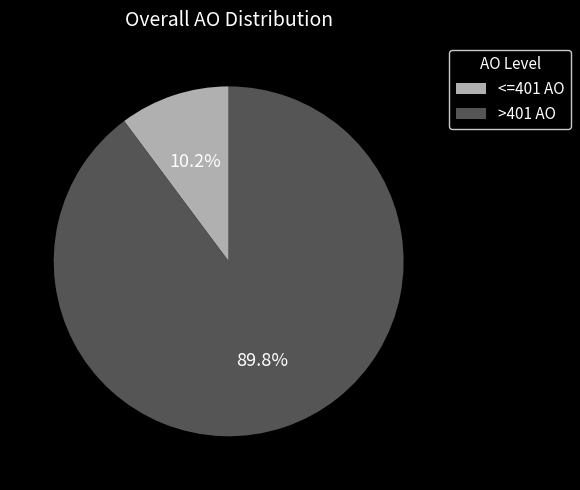

How many slices are in this pie chart?

2